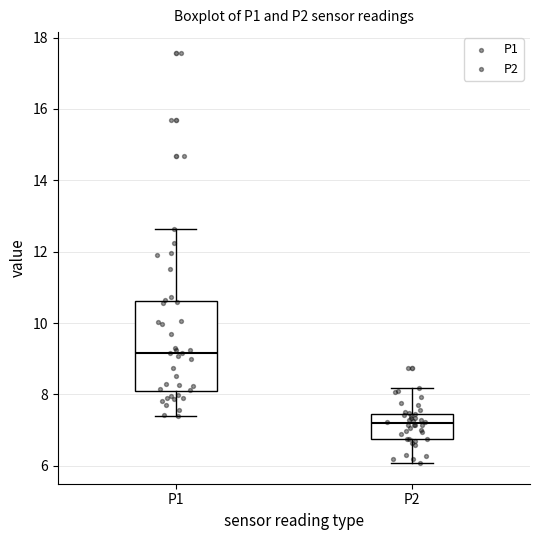

Reading left to right, transcribe this box plot: for each box, give where its median line is, the range the box spans, and where its two whiskers end, as read against the y-axis. The values are not printed on the chart, so give them approximately, as read against the axis.

P1: median 9.2, box 8.0 to 10.6, whiskers 7.4 to 12.6
P2: median 7.2, box 6.8 to 7.4, whiskers 6.0 to 8.2